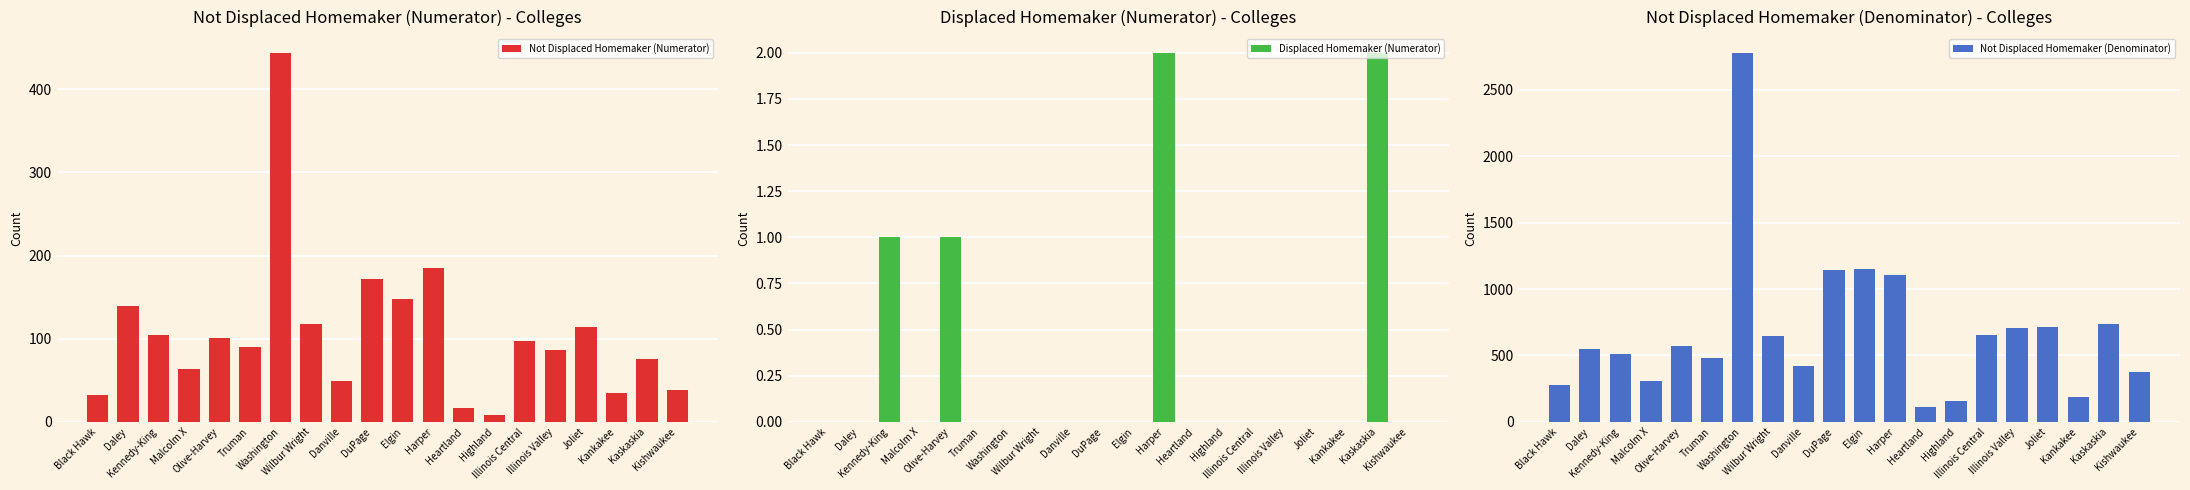

The Displaced Homemaker (Numerator) series shows 1 at Illinois Valley. True or false?

False